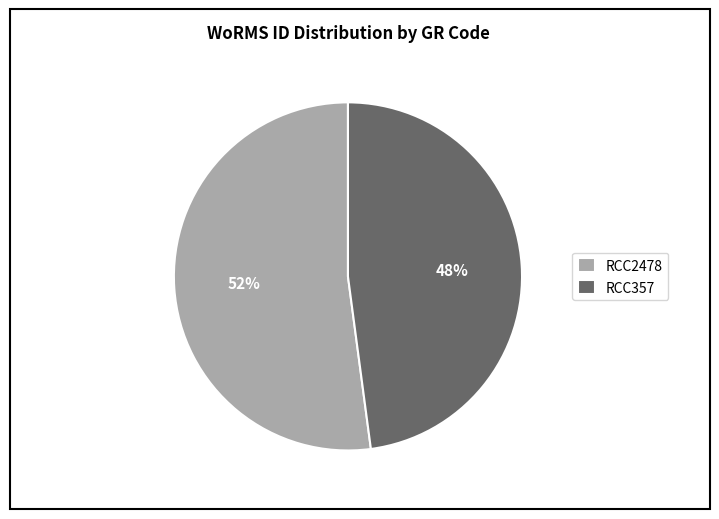

Is the sum of RCC2478 and RCC357 greater than half?

Yes